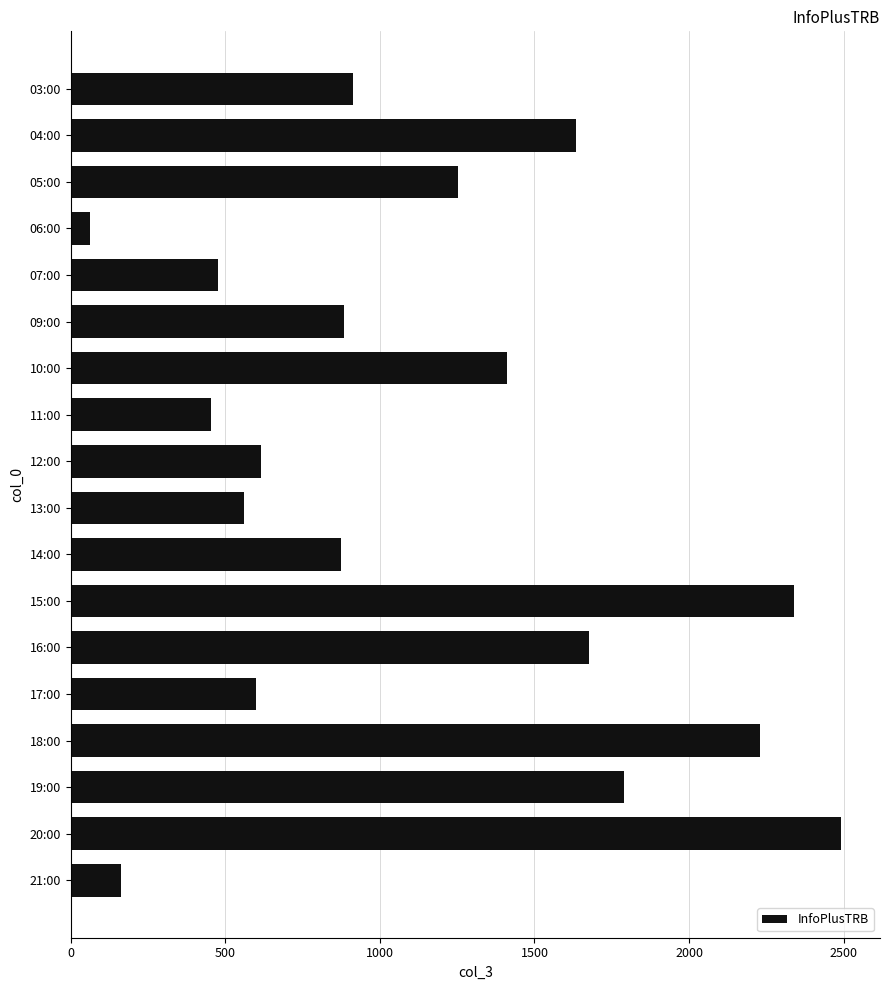

What is the smallest value displayed?

61